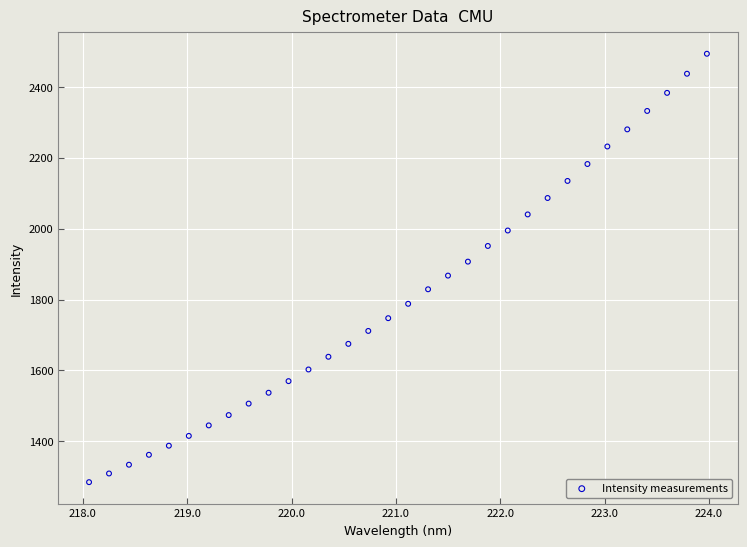

What is the range of X values (max minus min)?

5.9